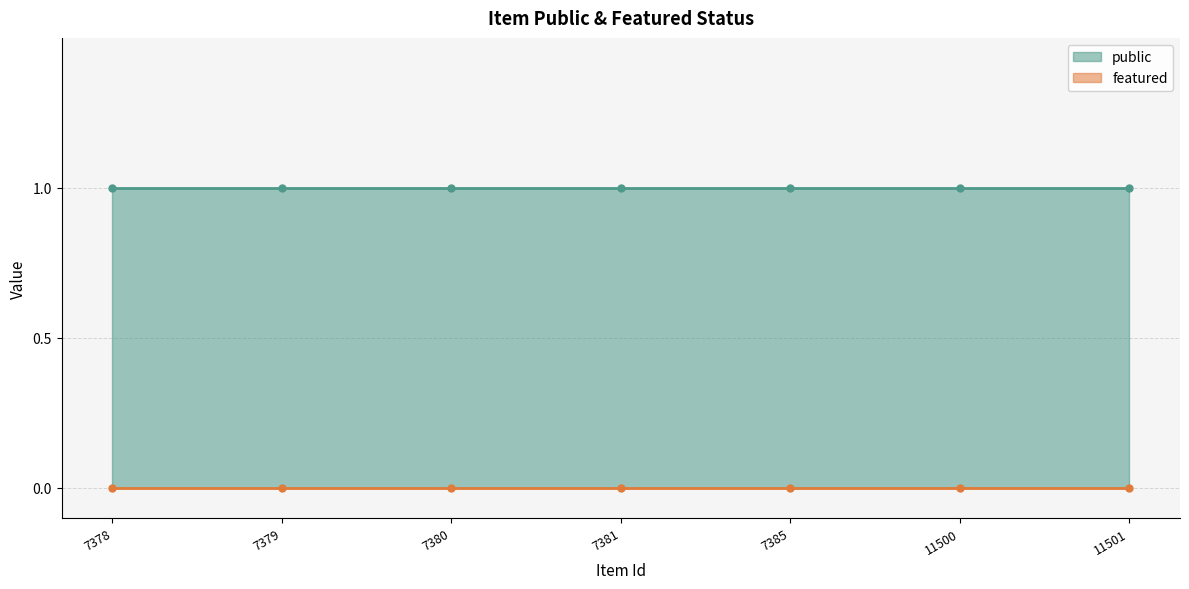

What are all the series names shown in the legend?

public, featured